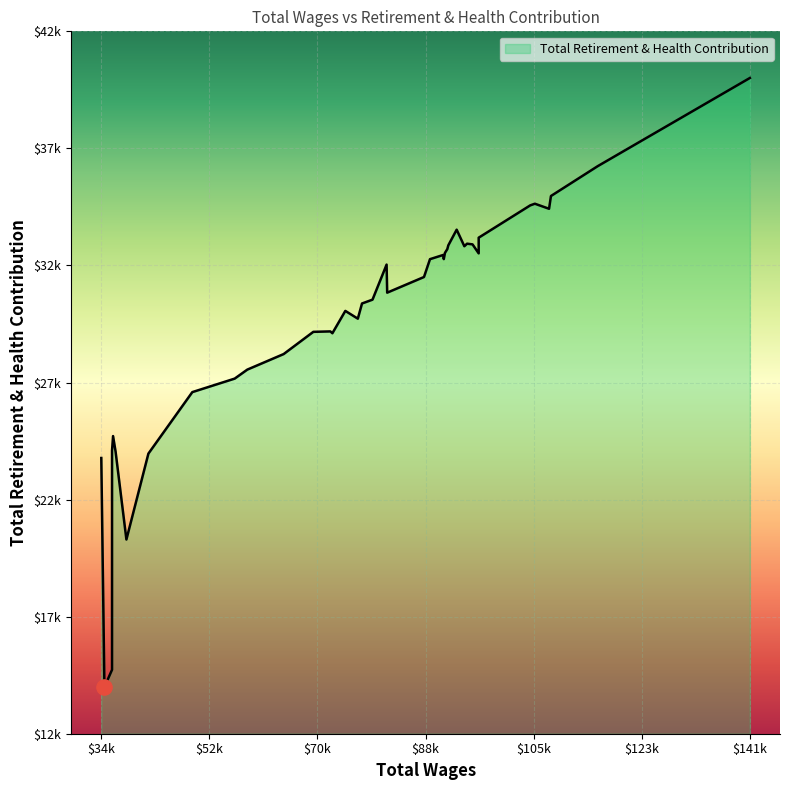

Between 91253 and 87773, which is larger?

91253